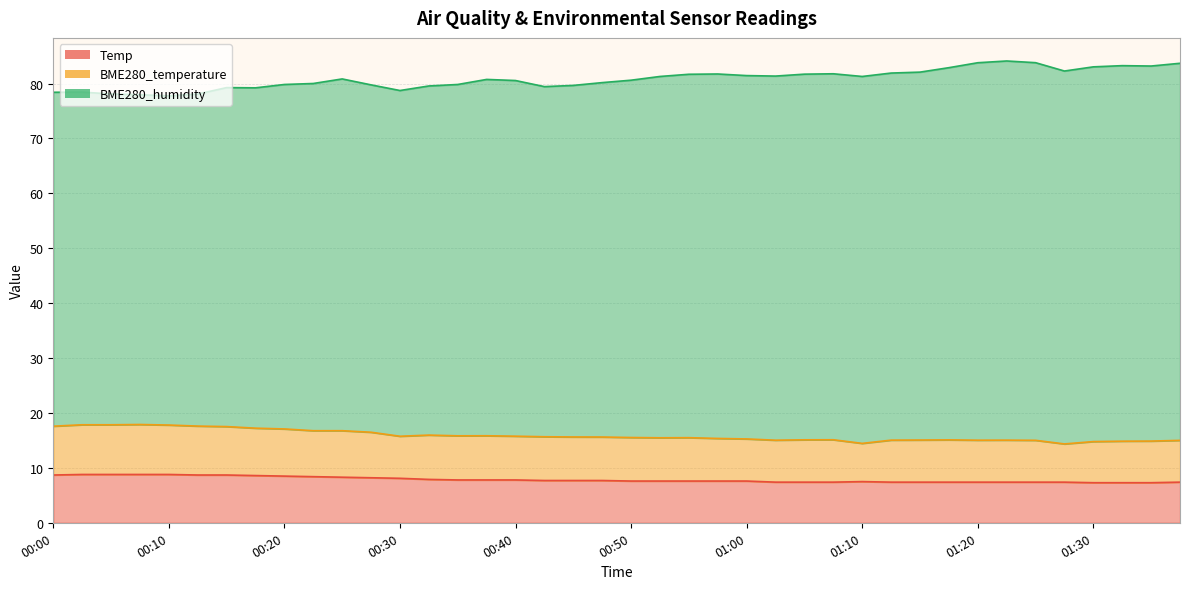

Which has a higher value, 01:02 or 00:05?

00:05